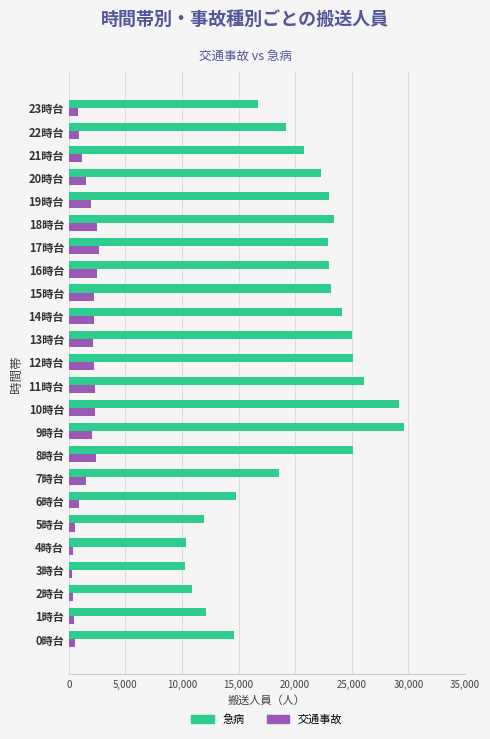

Count the number of categories in the chart.

24